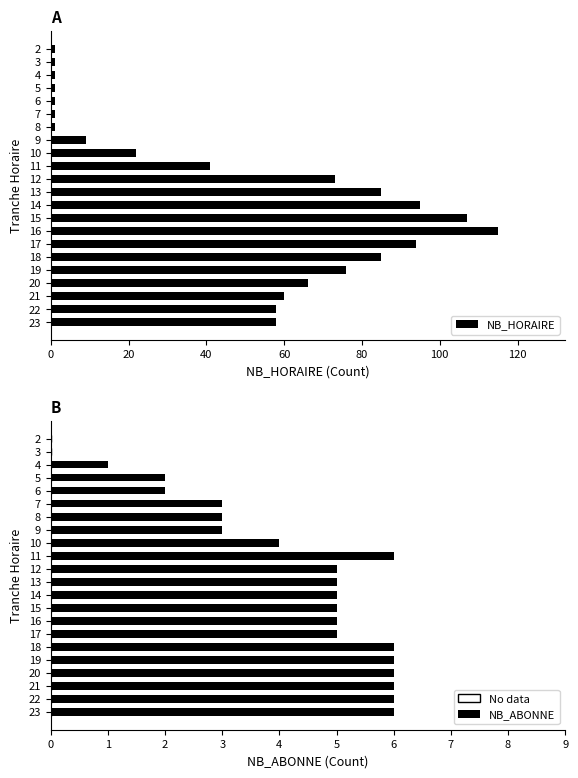

The NB_ABONNE series shows 2 at 5. True or false?

True